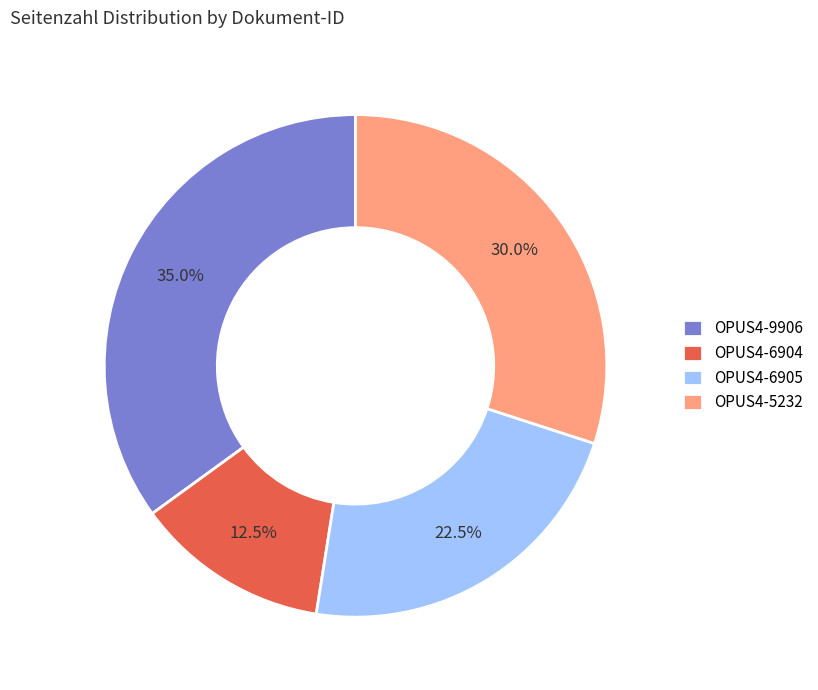

To the nearest percent, what is the average slice percentage?

25%